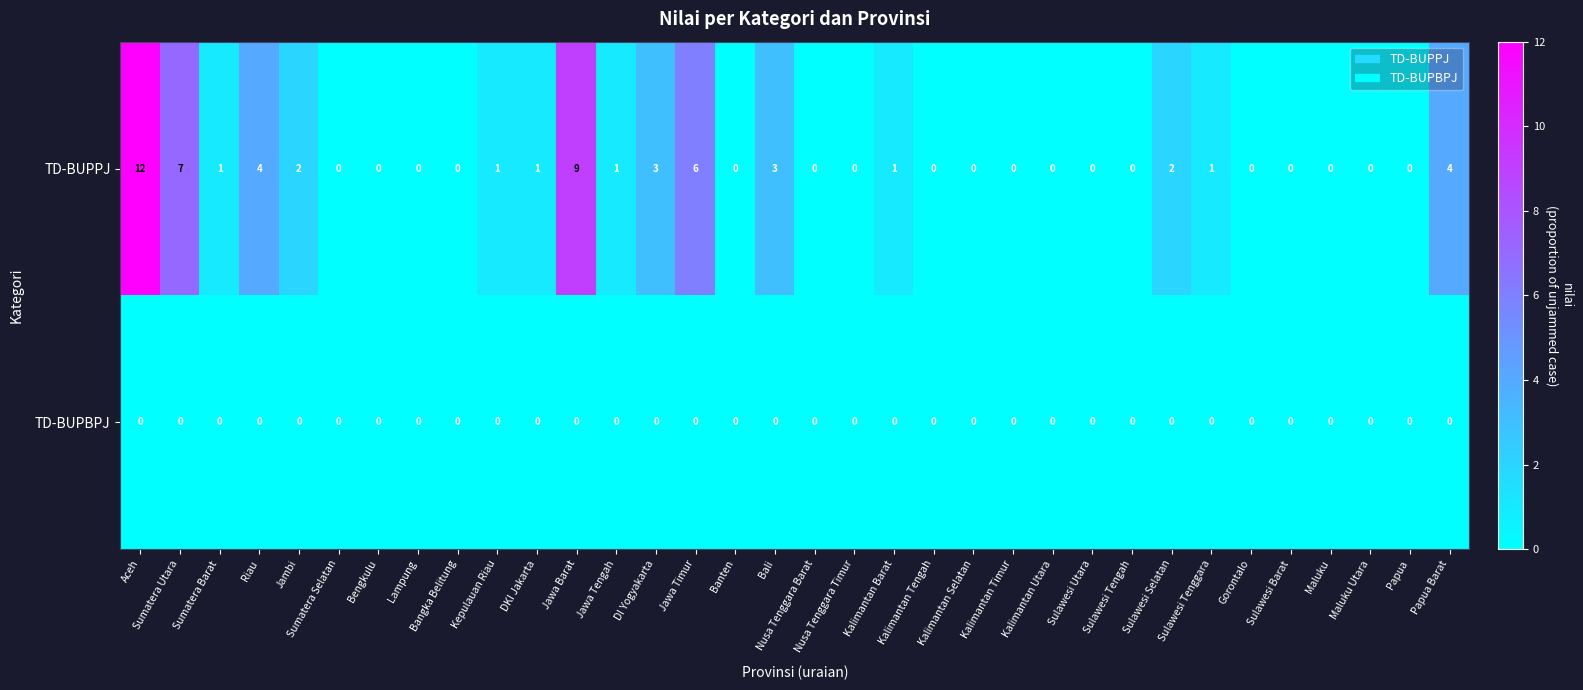

Which label corresponds to the largest value in the chart?

Aceh